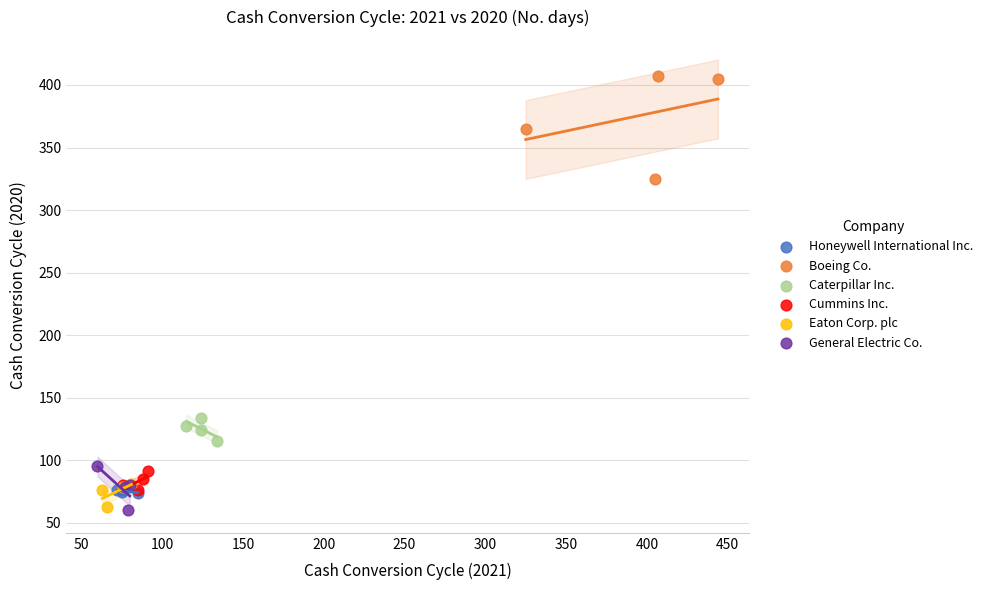

What are all the series names shown in the legend?

Honeywell International Inc., Boeing Co., Caterpillar Inc., Cummins Inc., Eaton Corp. plc, General Electric Co.